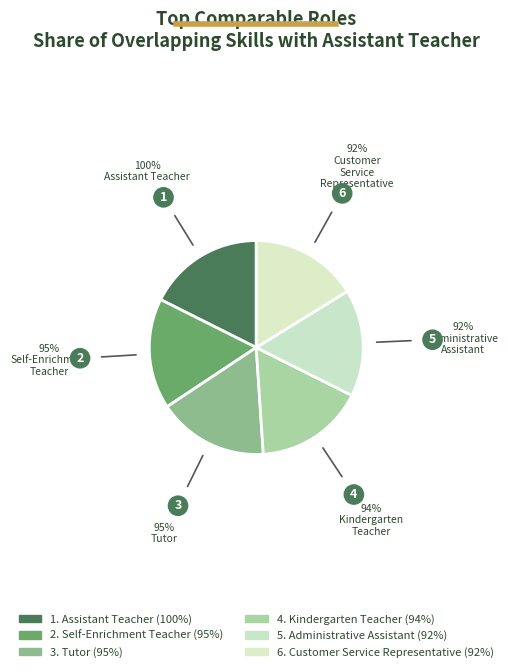

How many slices are in this pie chart?

6